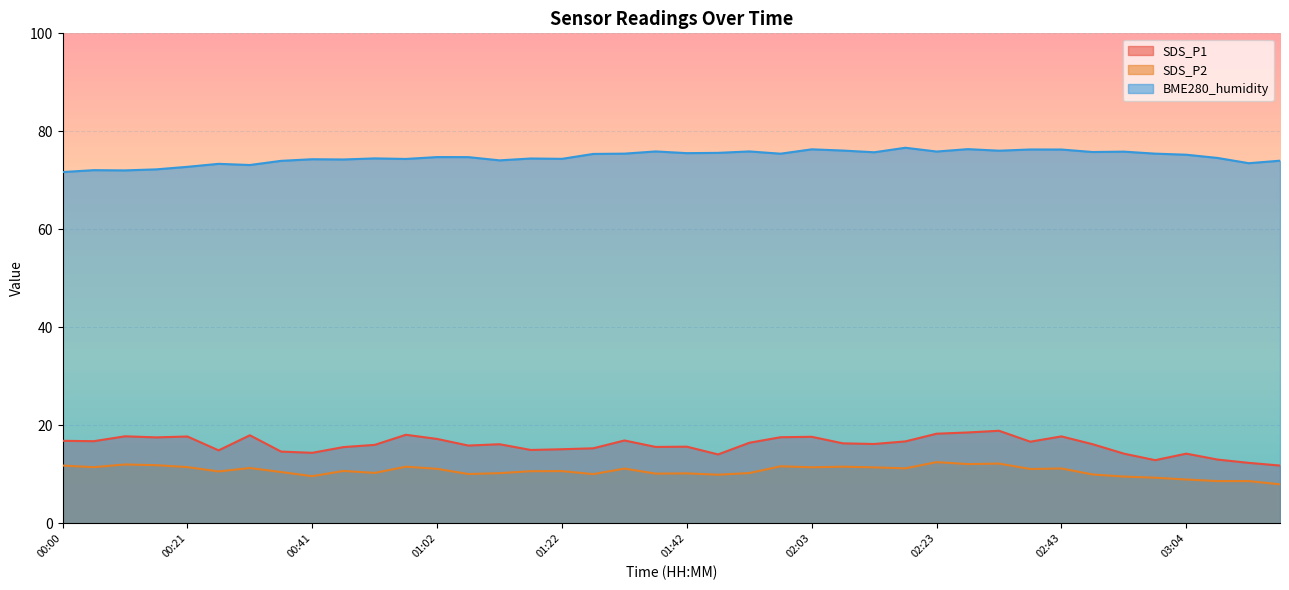

Where does the SDS_P2 series first go above 10?

00:00